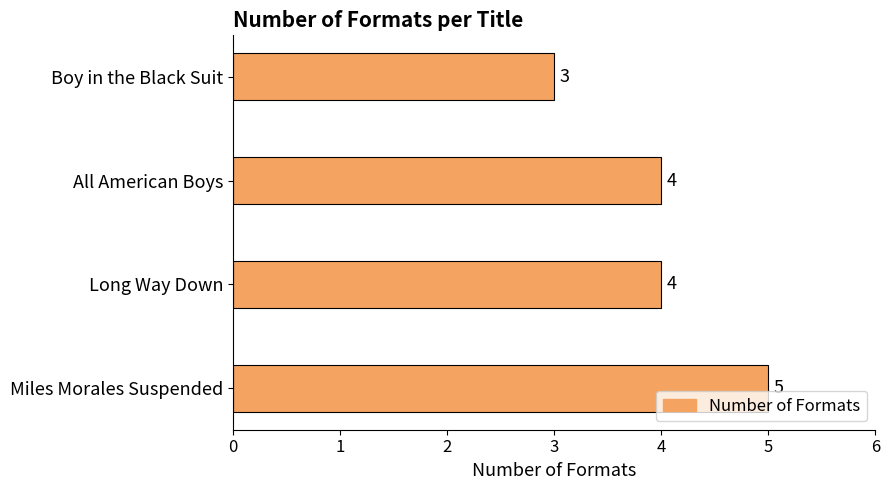

What is the greatest value displayed?

5